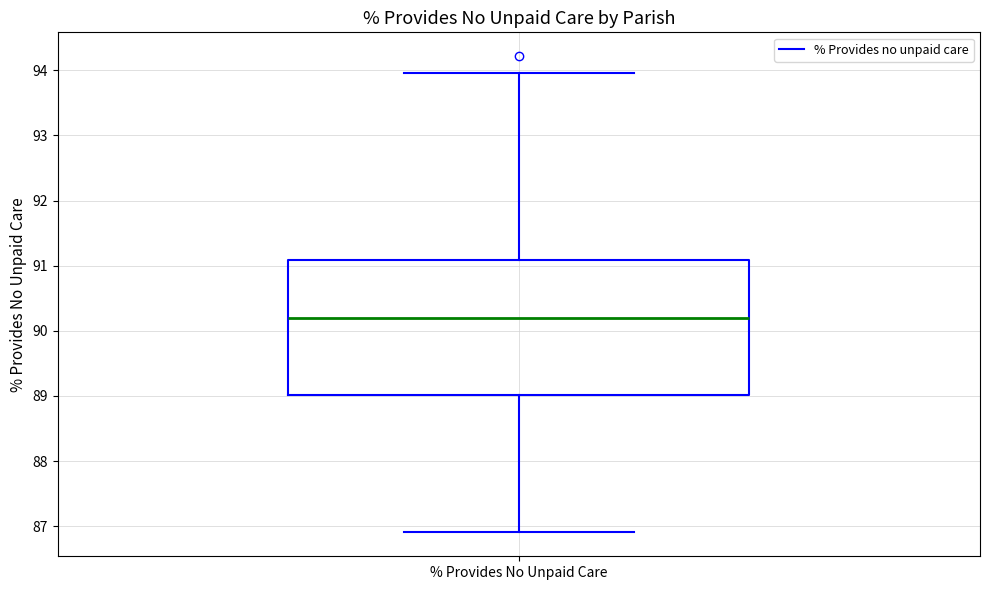

Read this box plot against the y-axis: the position of the median line, the range covered by the box, and the ends of both whiskers. The values are not printed on the chart, so give them approximately, as read against the axis.

median 90.2, box 89.0 to 91.1, whiskers 86.9 to 94.0